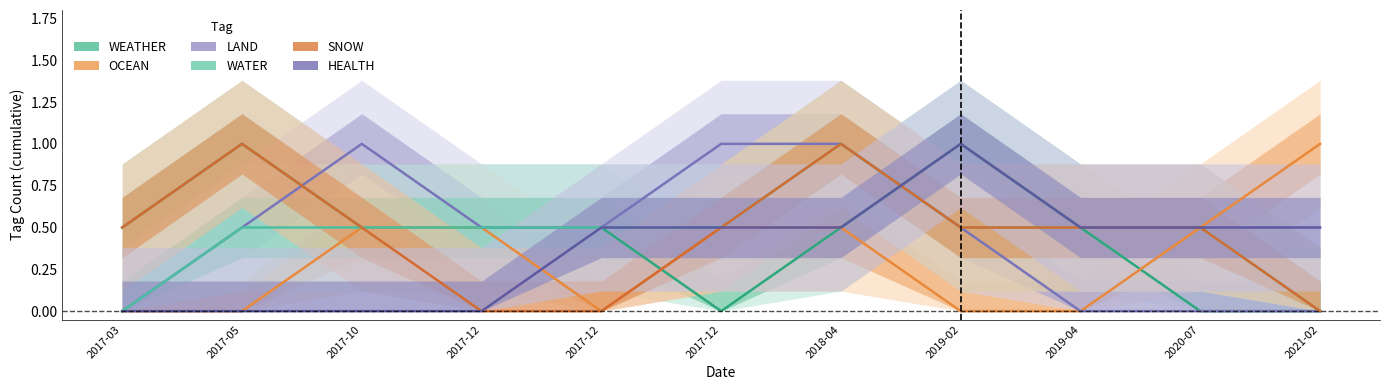

How many positive values does the SNOW series have?

8